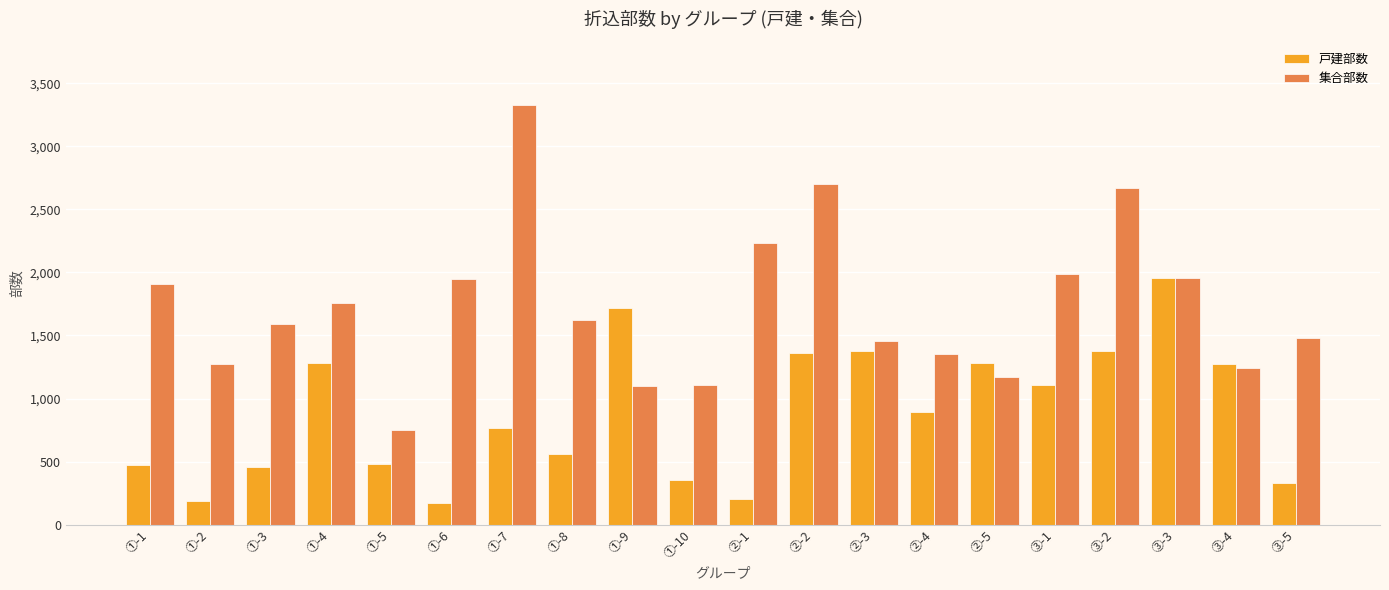

What is the total value across all series at ②-2?

4060